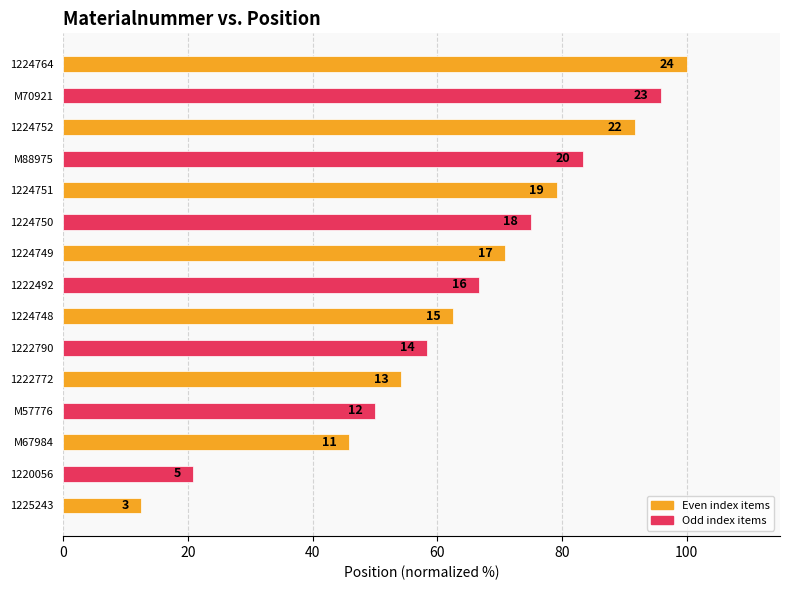

Does the chart contain stacked bars?

No